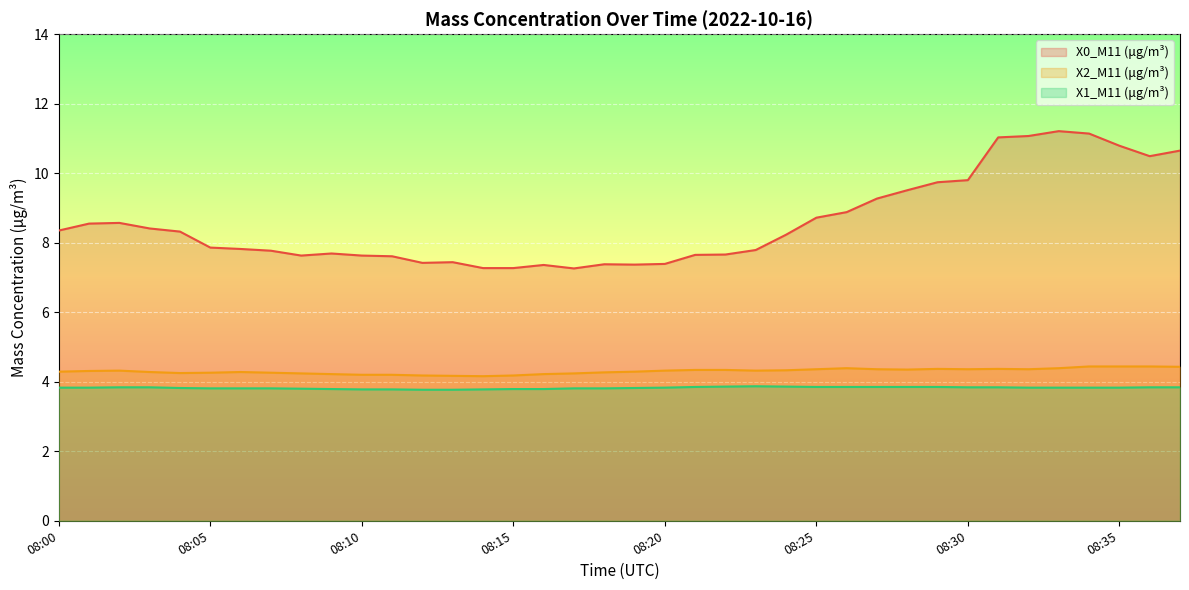

What is the maximum value shown in the chart?

11.2